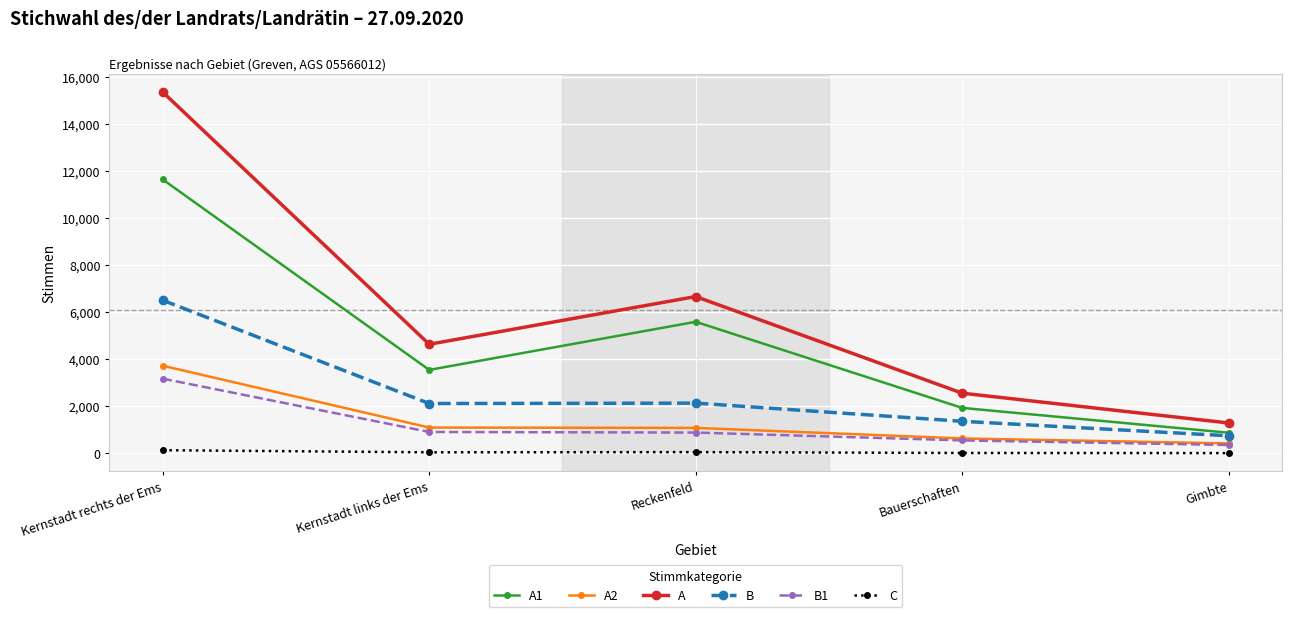

How many series are shown in this chart?

6